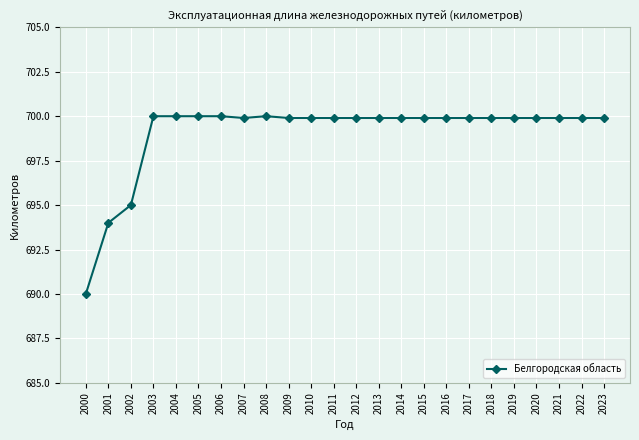

Is it true that the value at 2006 is 344.5?

False